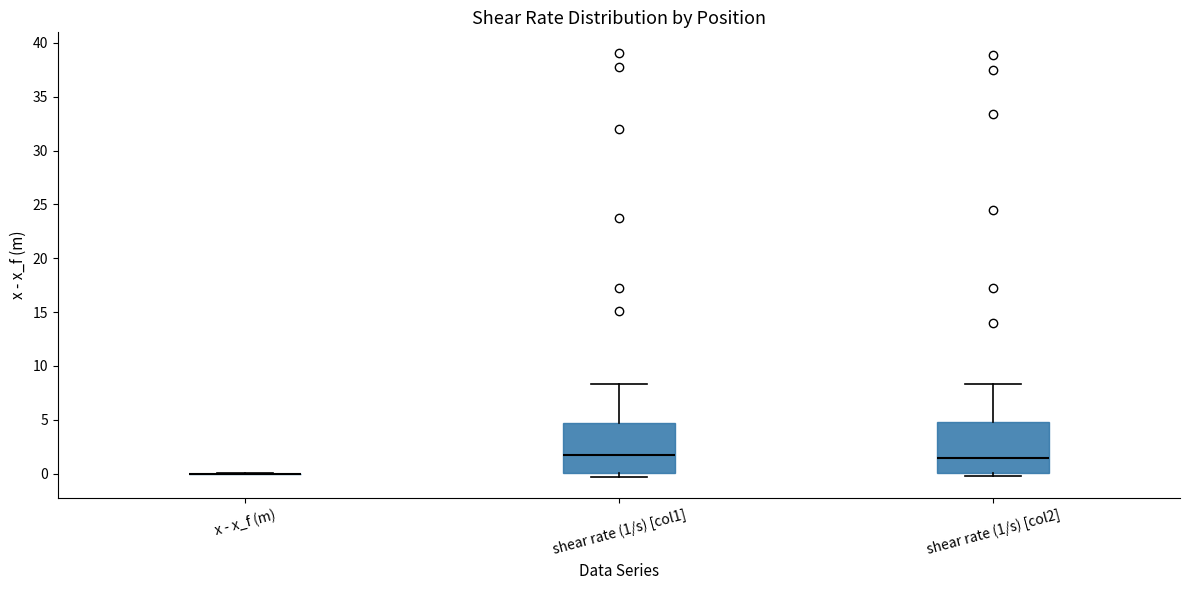

Reading left to right, transcribe this box plot: for each box, give where its median line is, the range the box spans, and where its two whiskers end, as read against the y-axis. The values are not printed on the chart, so give them approximately, as read against the axis.

x - x_f (m): box collapsed to a line at 0.0, whiskers 0.0 to 0.0
shear rate (1/s) [col1]: median 2.0, box 0.0 to 4.5, whiskers -0.5 to 8.5
shear rate (1/s) [col2]: median 1.5, box 0.0 to 5.0, whiskers 0.0 (just below the box's lower edge) to 8.5